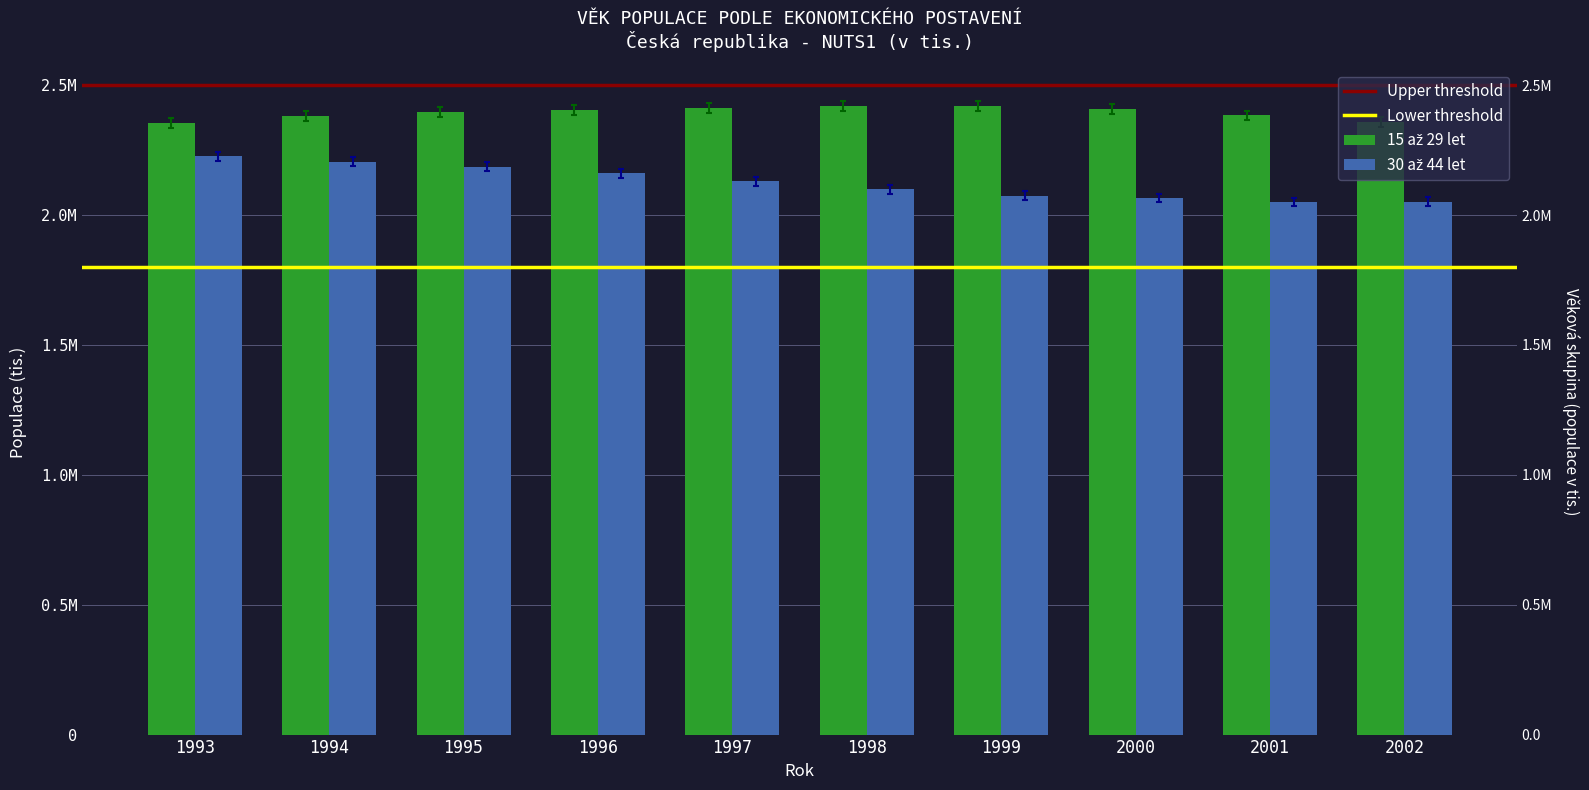

What is the greatest value displayed?

2400.7